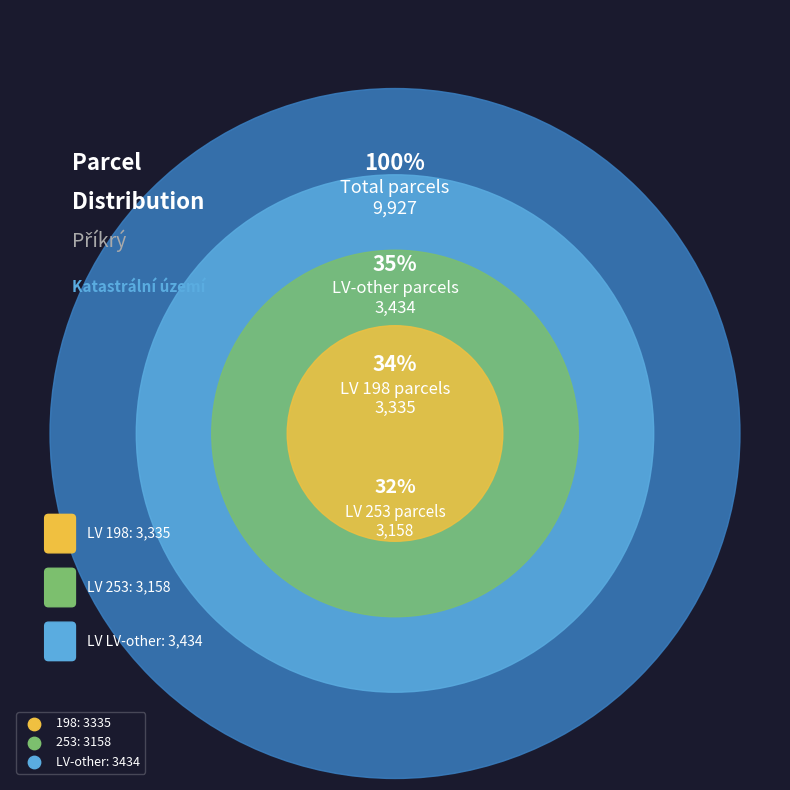

Which has a higher value, LV-other or 198?

LV-other